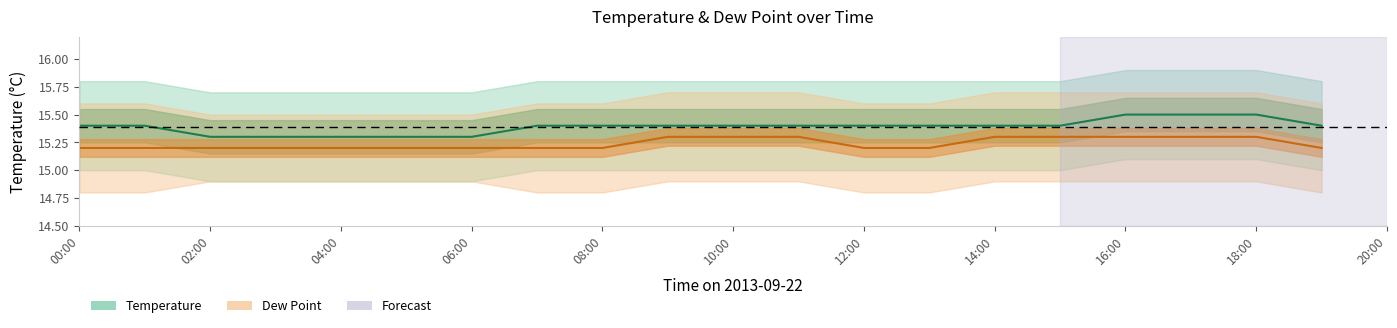

Which label corresponds to the smallest value in the chart?

00:00